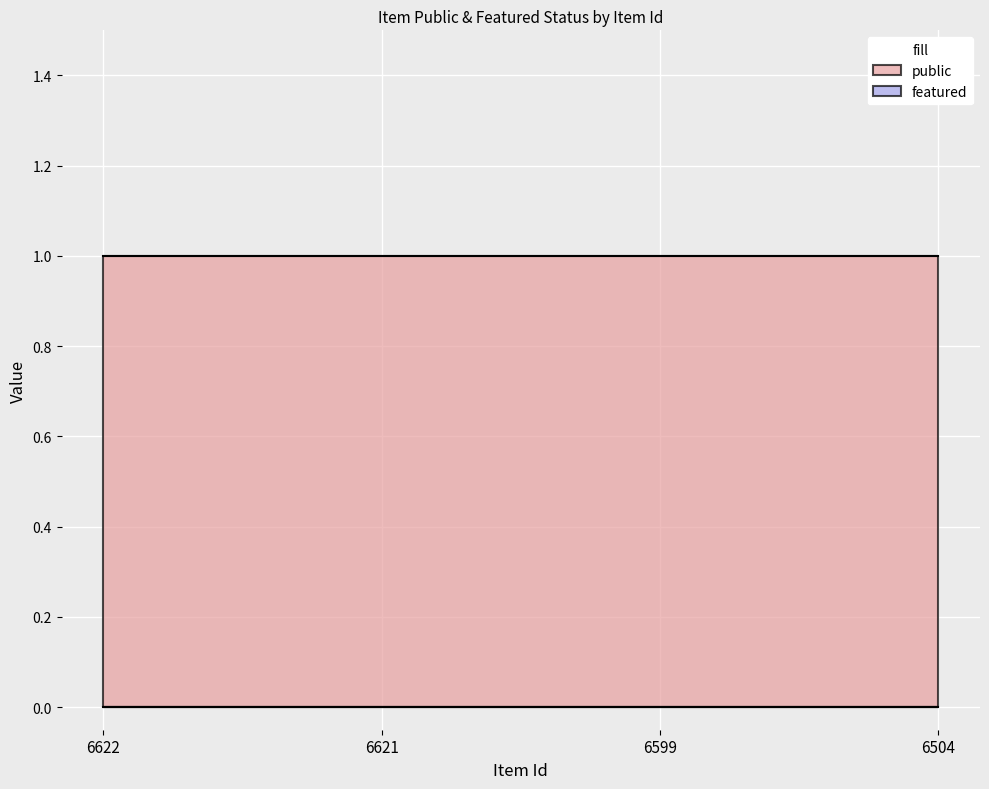

What are all the series names shown in the legend?

public, featured